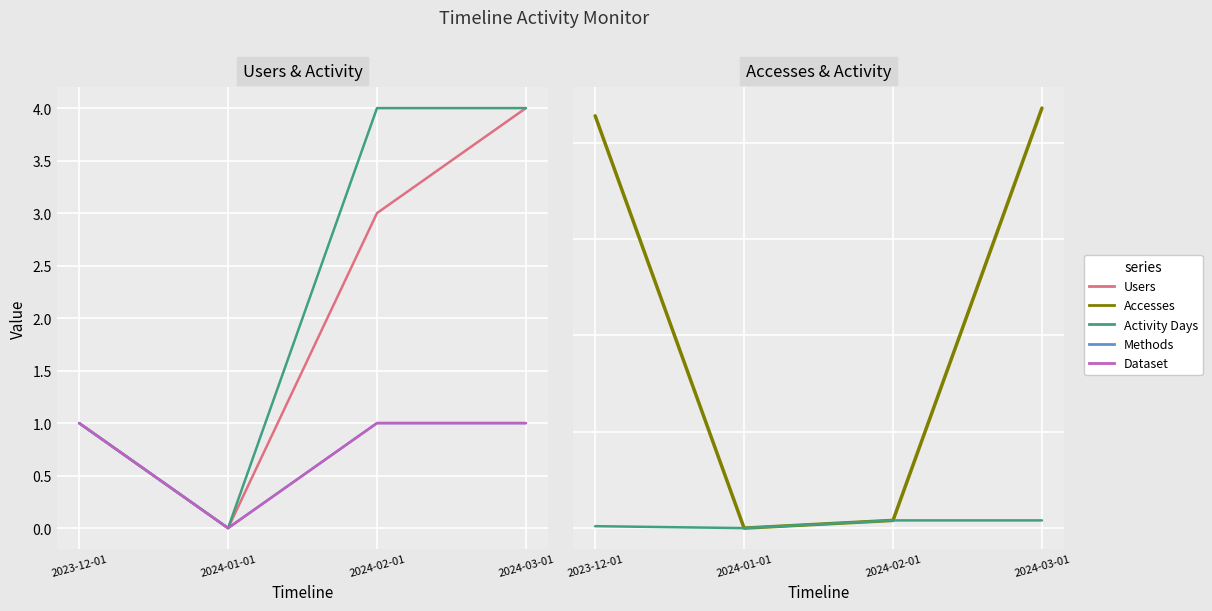

At which label does Methods reach its minimum?

2024-01-01